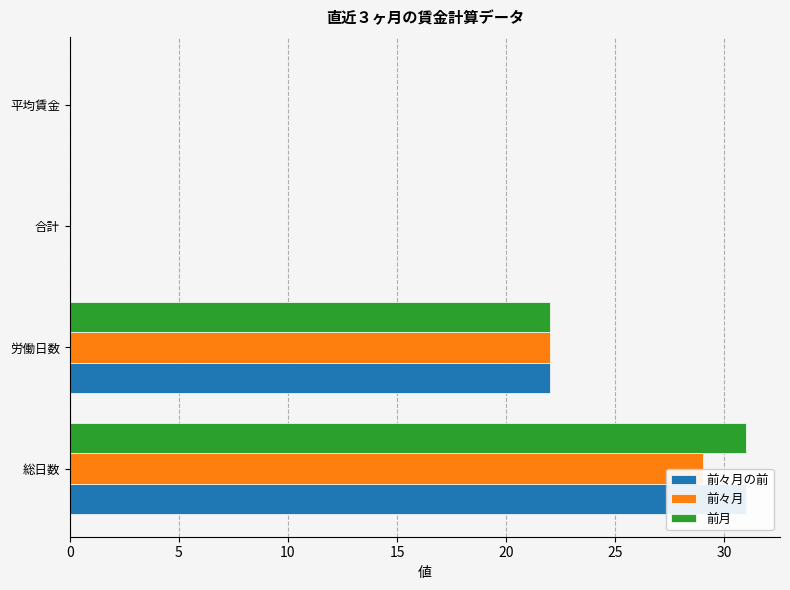

Which series has the largest total across all categories?

前々月の前